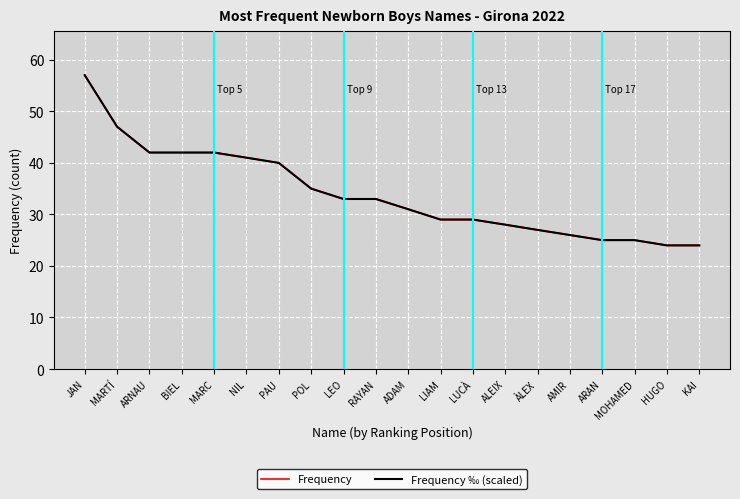

True or false: Frequency has a value of 31.0 at ADAM.

True